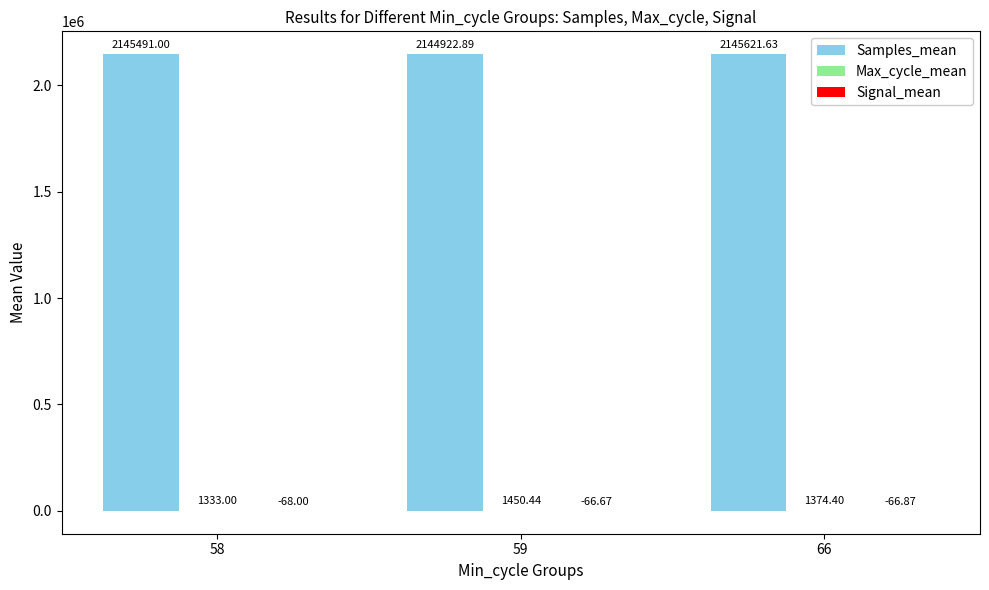

At which category is the sum across all series the highest?

66